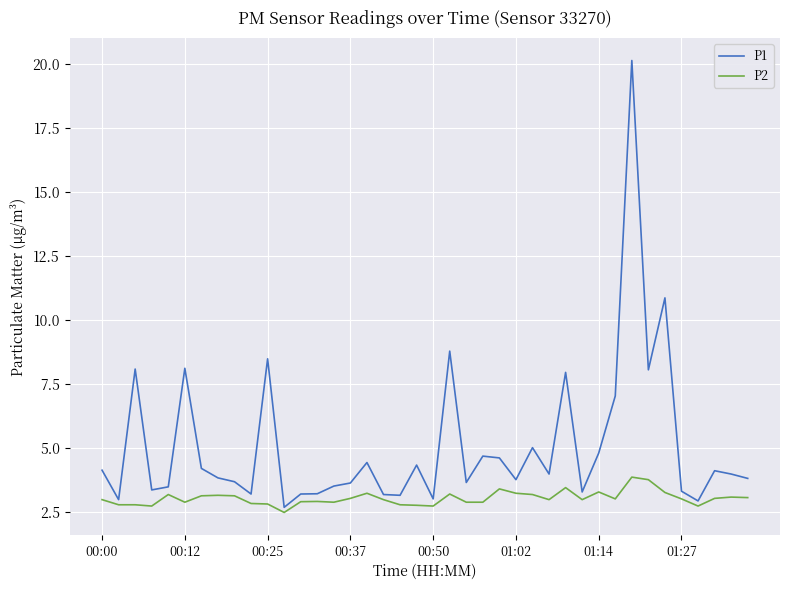

Rank the series by their average value, from lowest to highest.

P2, P1